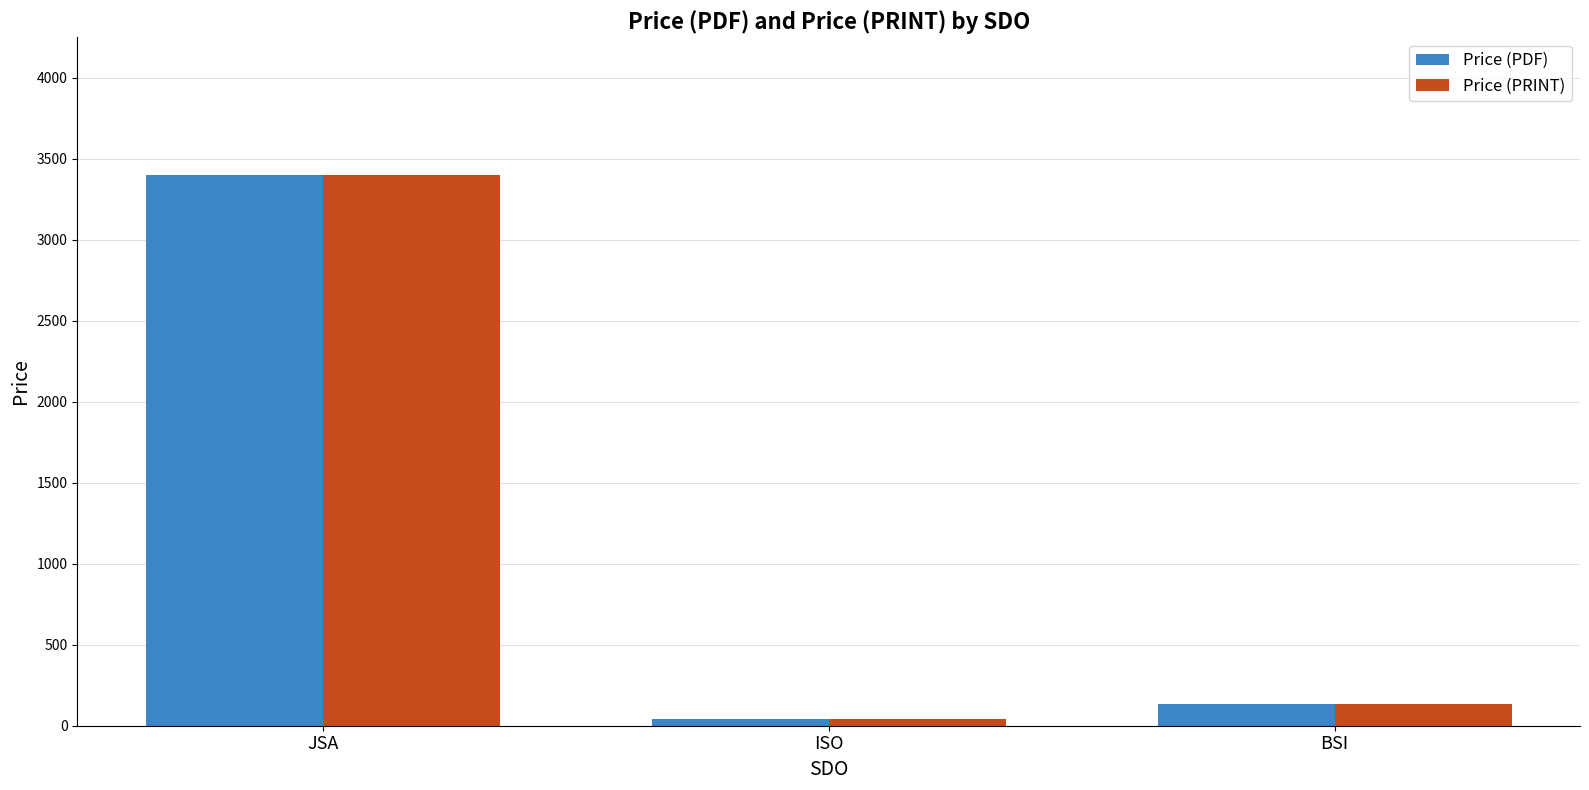

What is the average value of the Price (PRINT) series?

1192